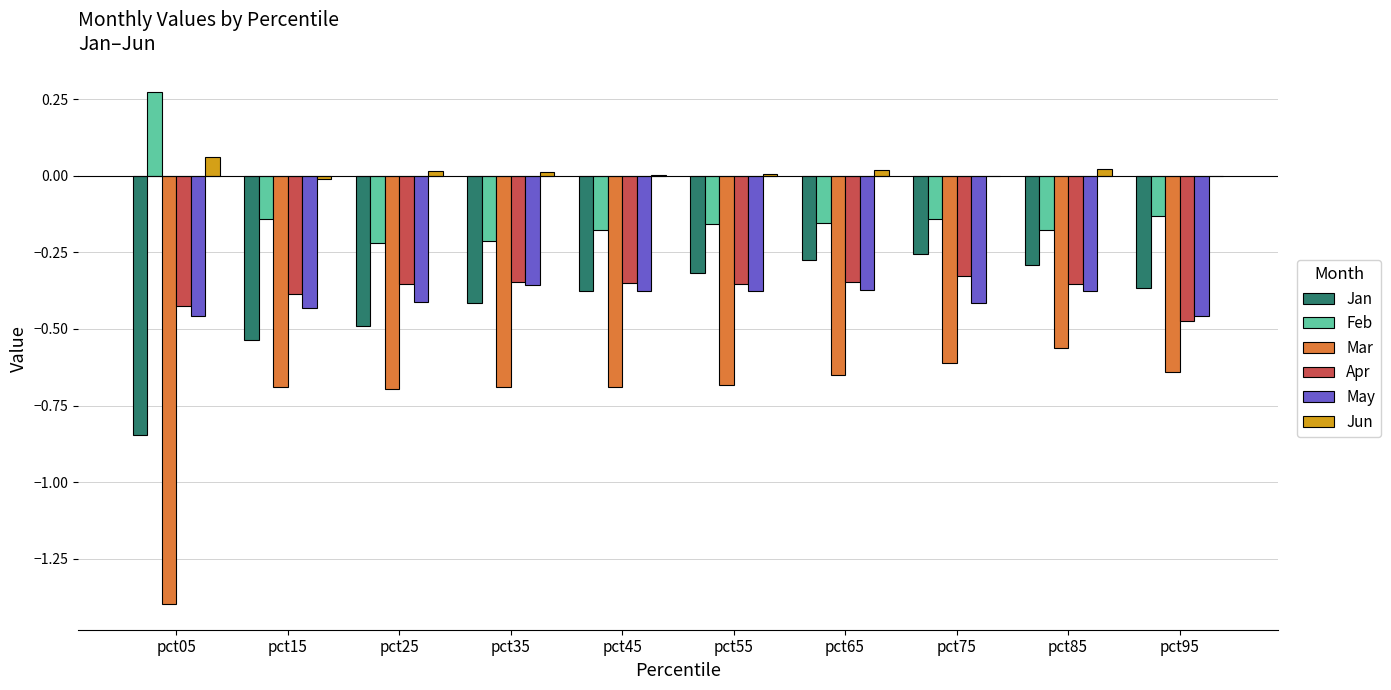

Which series has the largest total across all categories?

Jun